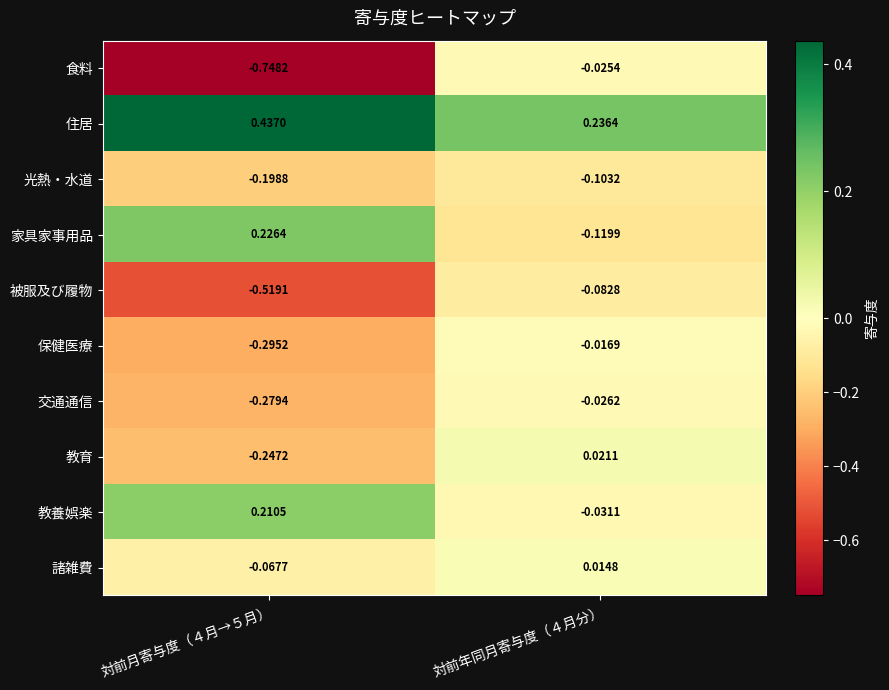

Which series changed the most between 対前月寄与度（４月→５月） and 対前年同月寄与度（４月分）?

食料